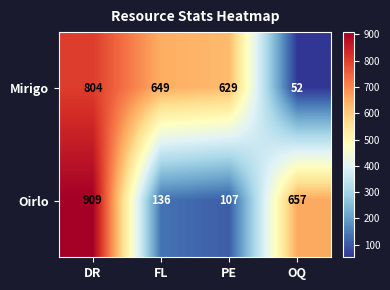

At which category does the chart reach its minimum across all series?

OQ